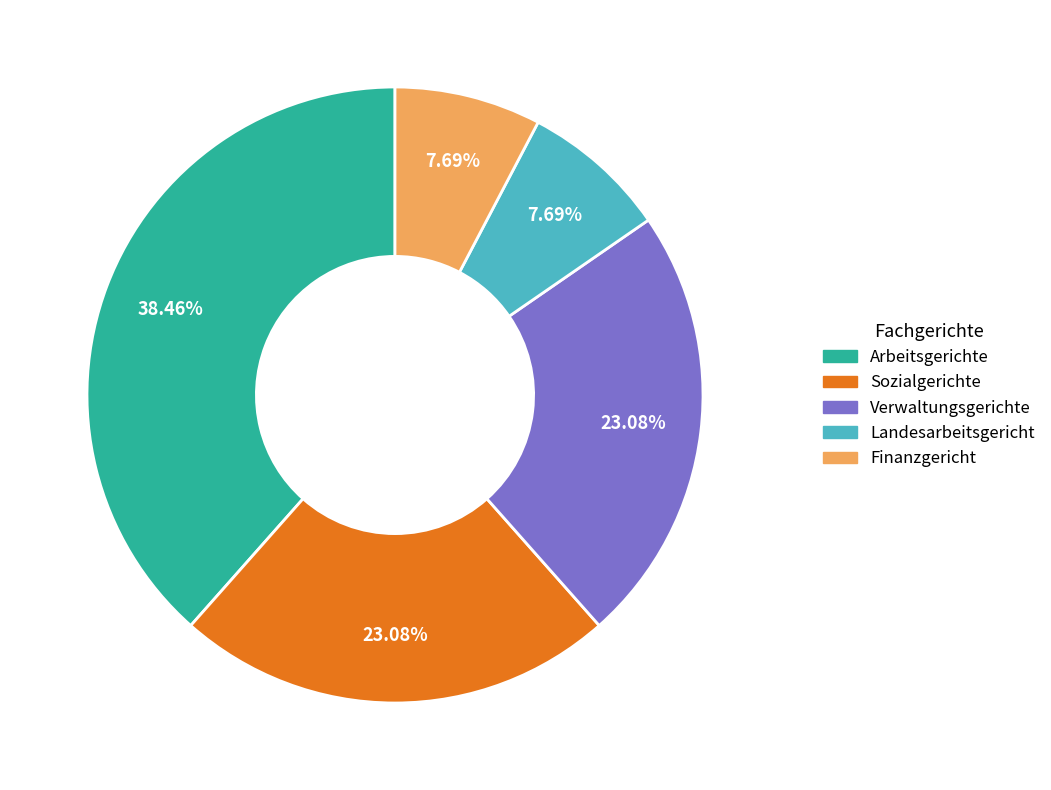

To the nearest percent, what is the difference between the largest and smallest slice percentages?

31%